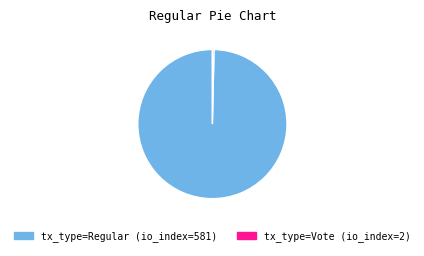

The tx_type=Regular (io_index=581) slice represents 100% of the pie. True or false?

True